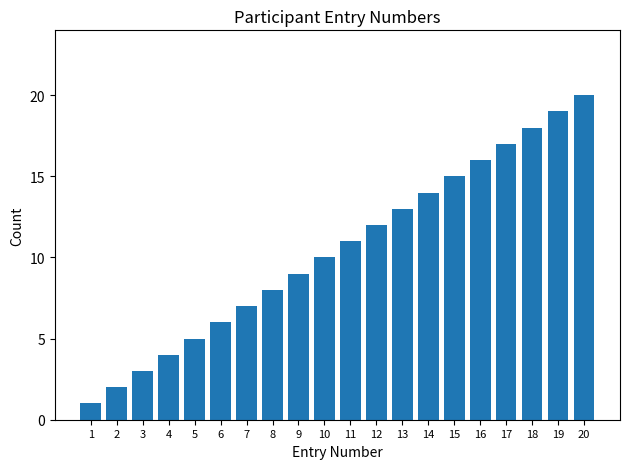

What is the minimum value shown in the chart?

1